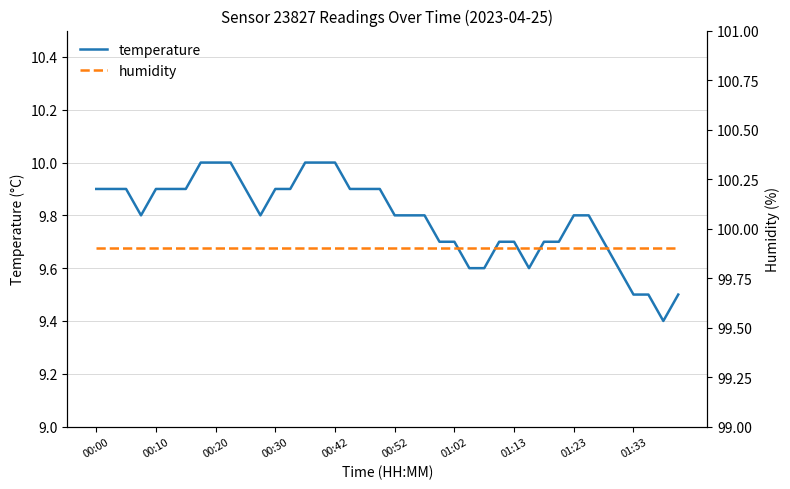

What is the sum of all temperature values?

391.6